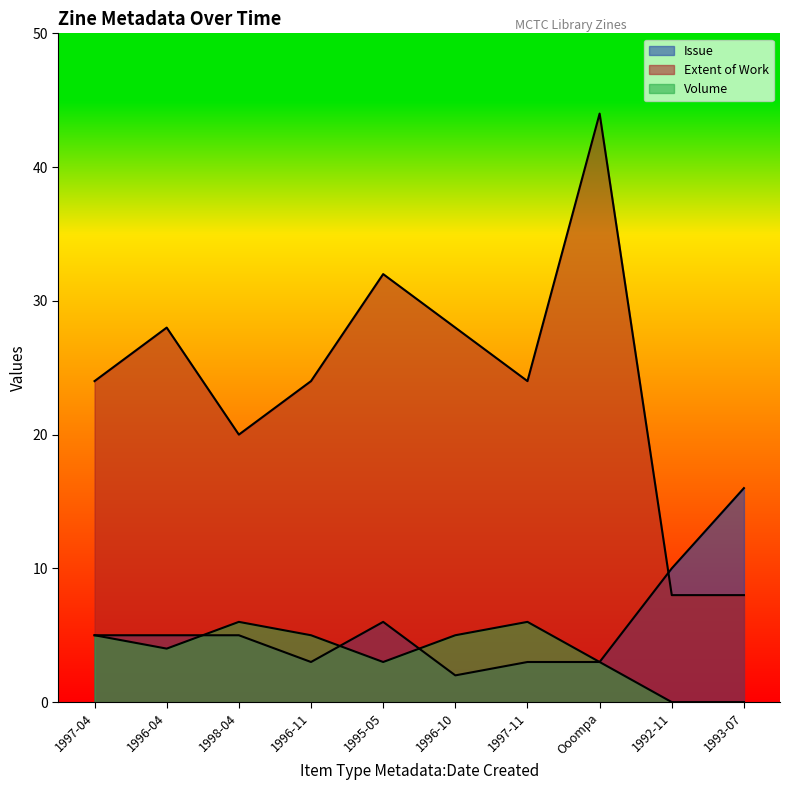

True or false: Extent of Work has a value of 5 at 1992-11.

False